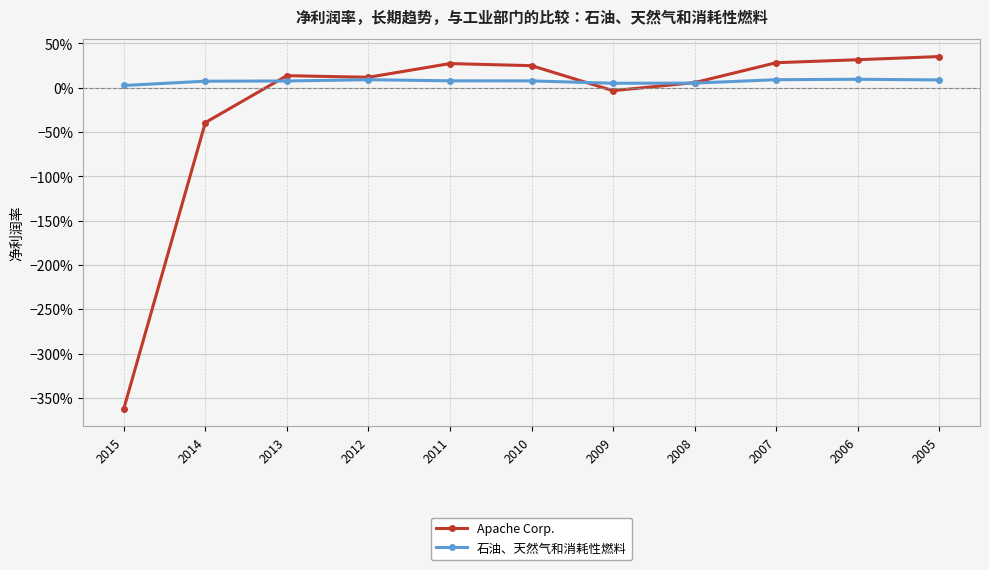

Between 2007 and 2012, which is larger?

2007